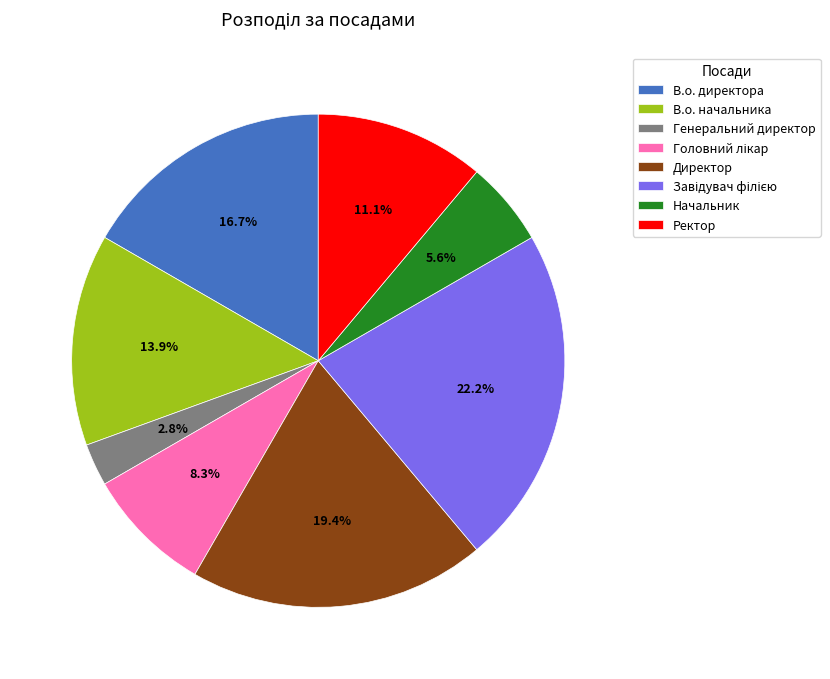

Is it true that Начальник is 1% of the pie?

False